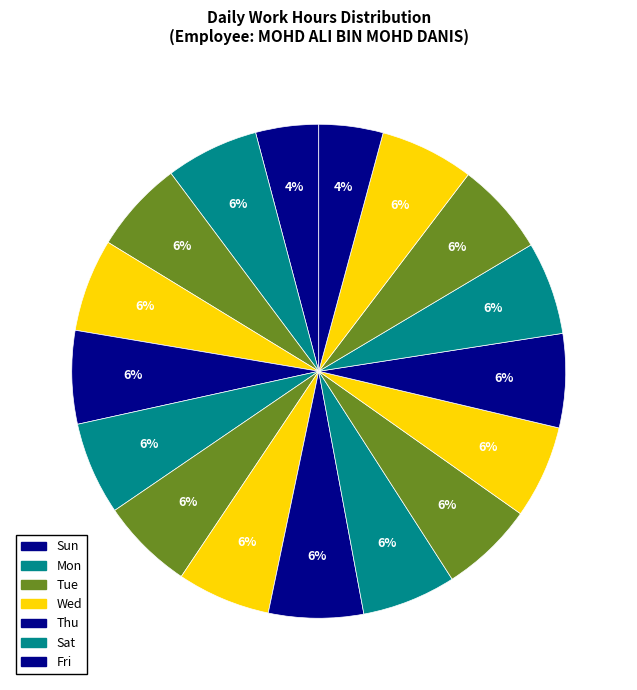

How many slices are in this pie chart?

17